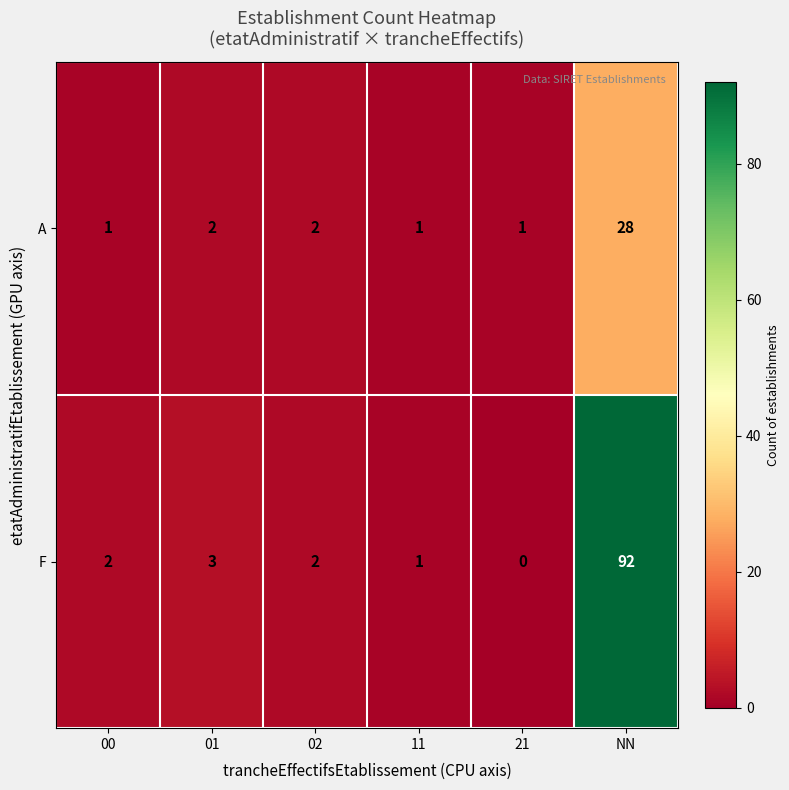

Which series has the largest total across all categories?

F